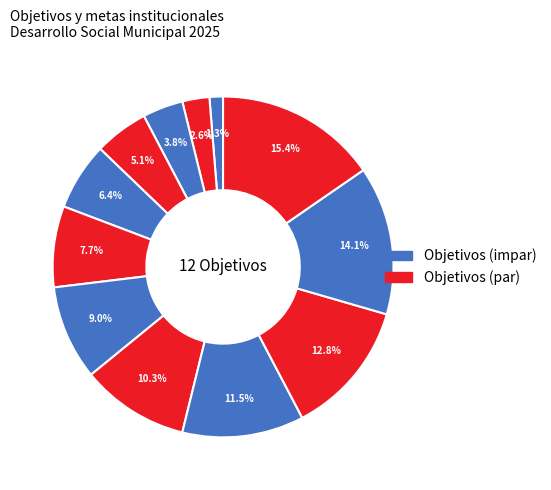

How many segments does this pie chart have?

12